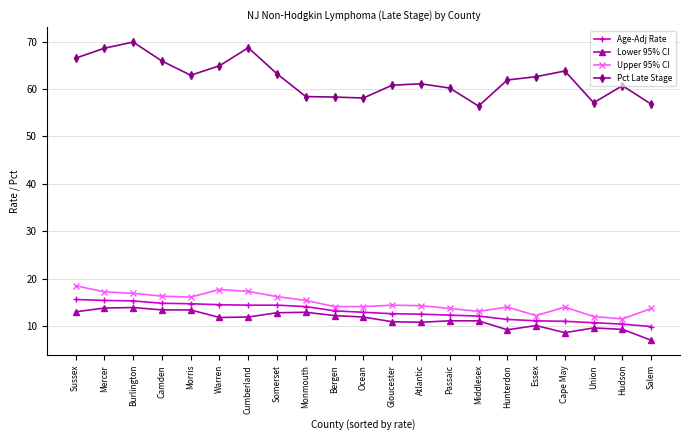

How many data points does each series have?

21